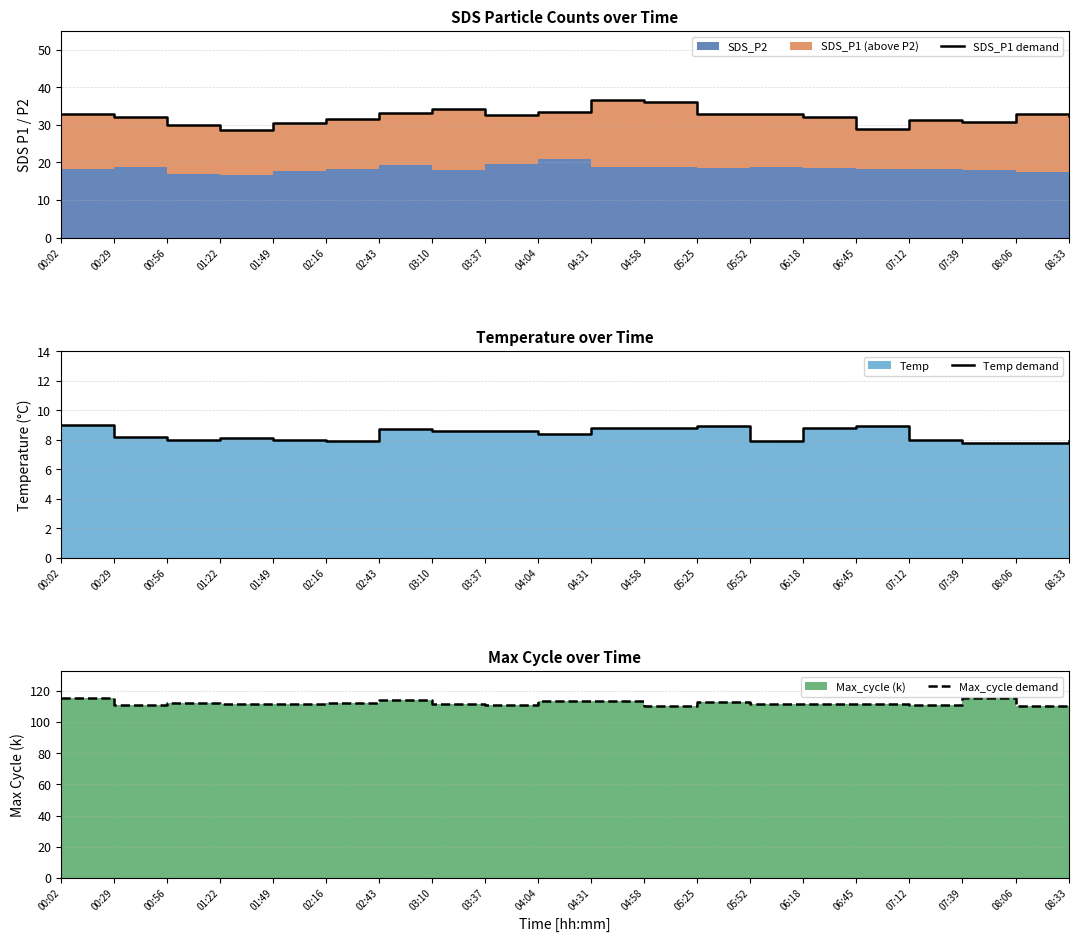

What is the spread (max minus min) of values at 08:06?

102.7